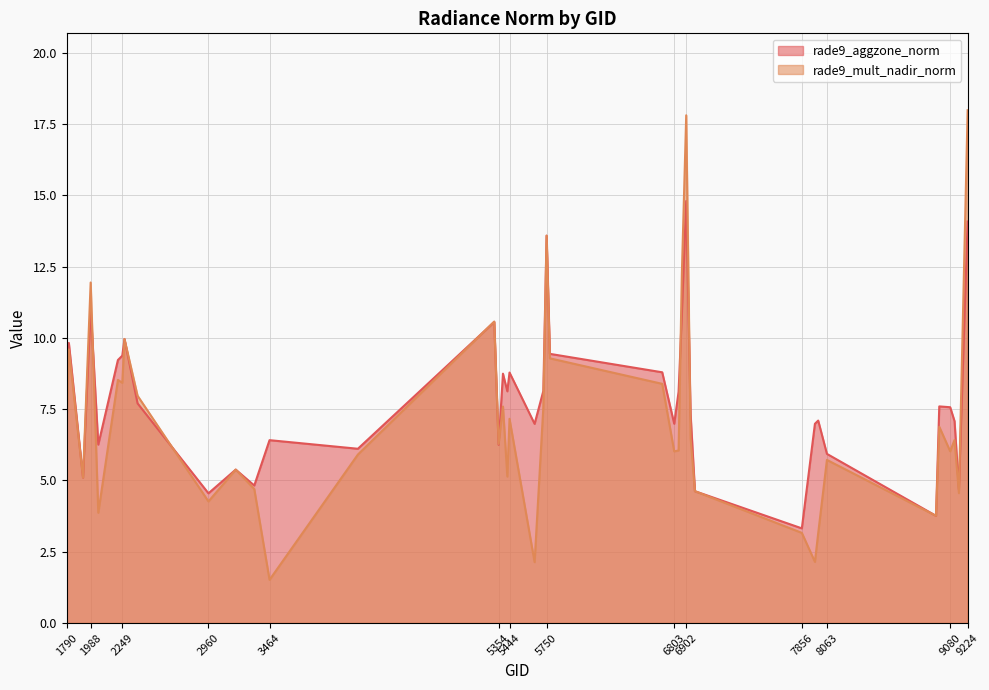

What is the difference between the second highest and second lowest values in the rade9_aggzone_norm series?

10.3